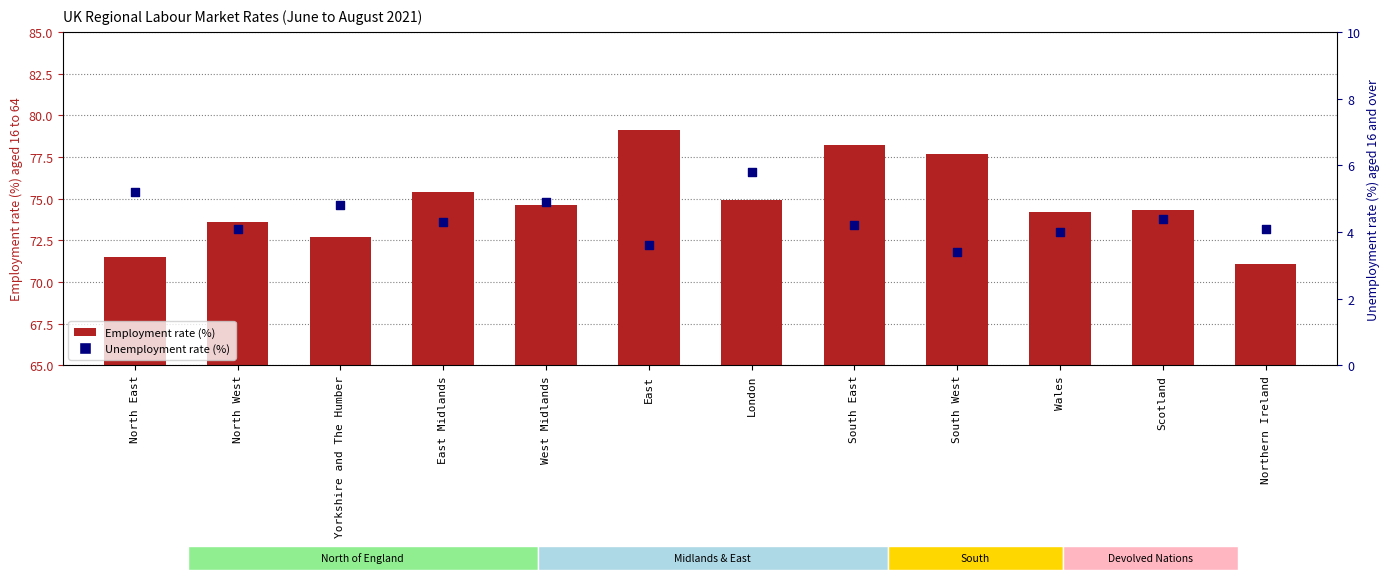

Which series reaches the minimum Y coordinate?

Unemployment rate (%)